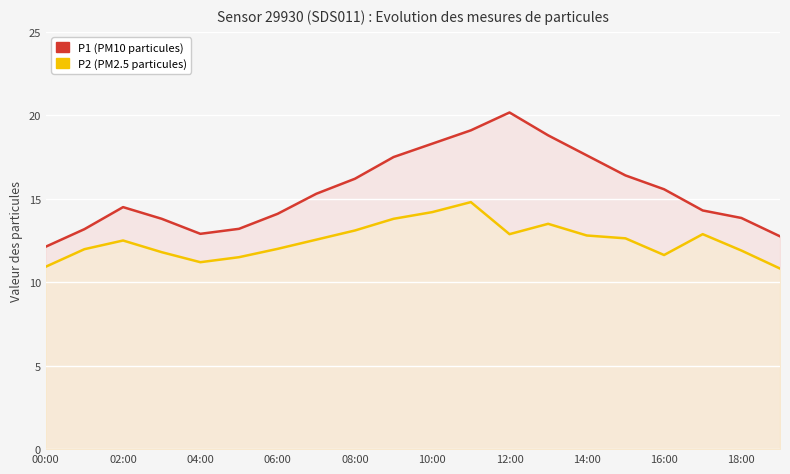

Reading left to right, extract all data points from this chart.

P1 (PM10): 12.1	13.2	14.5	13.8	12.9	13.2	14.1	15.3	16.2	17.5	18.3	19.1	20.2	18.8	17.6	16.4	15.6	14.3	13.8	12.8
P2 (PM2.5): 10.9	12.0	12.5	11.8	11.2	11.5	12.0	12.6	13.1	13.8	14.2	14.8	12.9	13.5	12.8	12.6	11.6	12.9	11.9	10.8